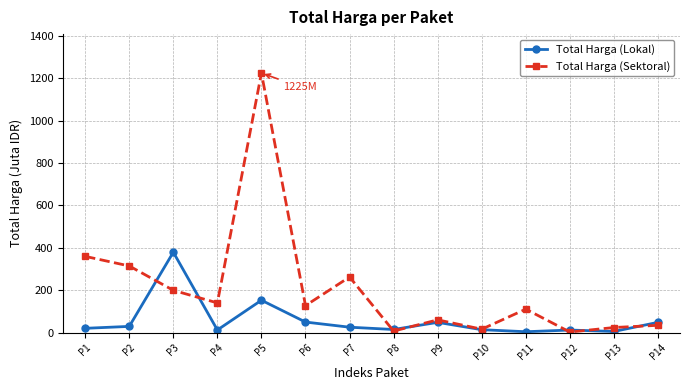

Does the chart have visible grid lines?

Yes